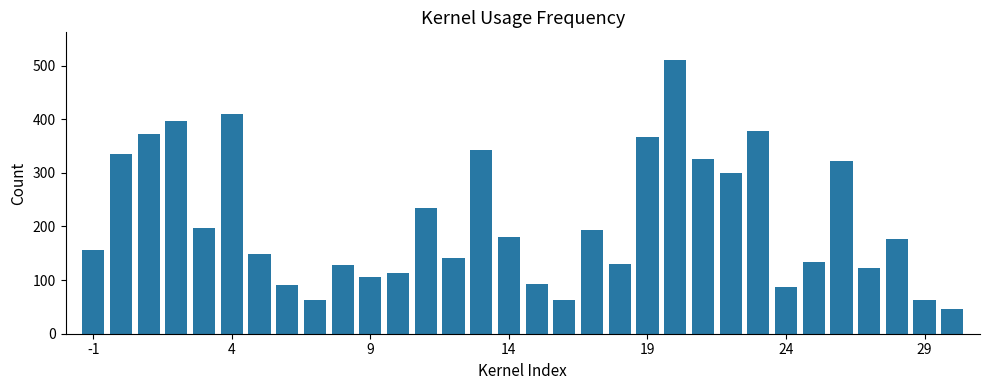

What is the greatest value displayed?

511